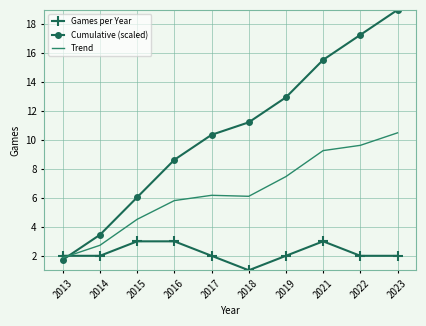

Is the value of Games per Year at 2018 greater than the value of Cumulative (scaled) at 2018?

No